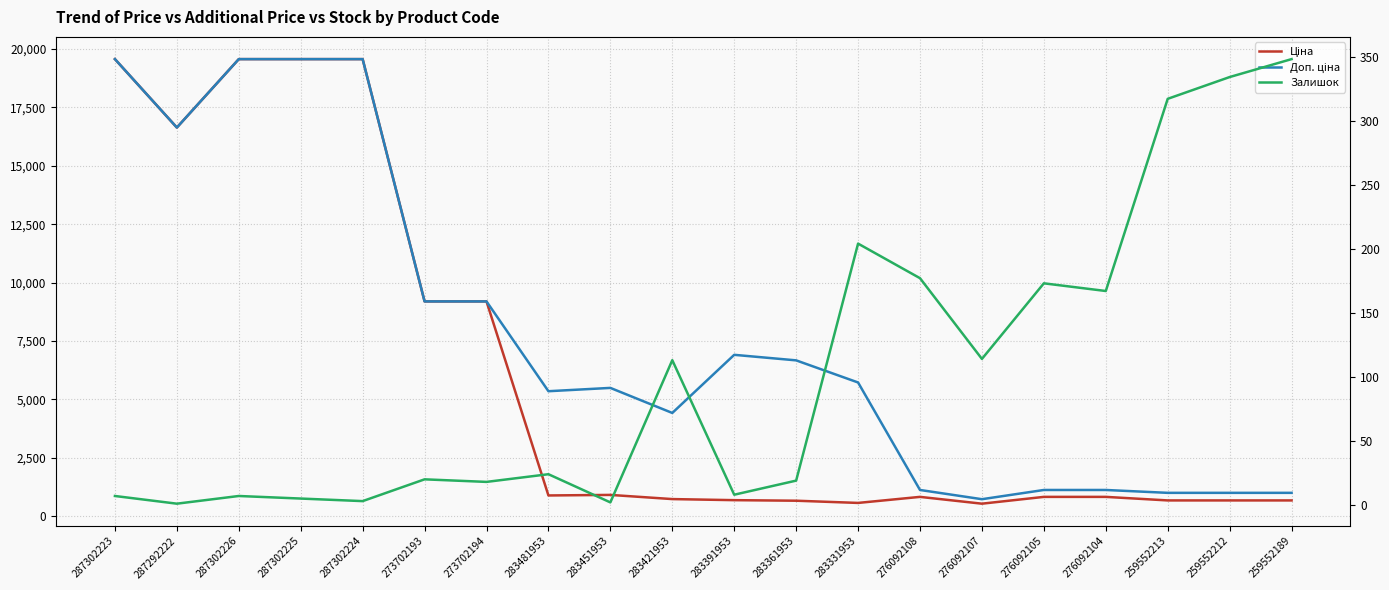

How many interior local valleys does the Ціна series have?

4